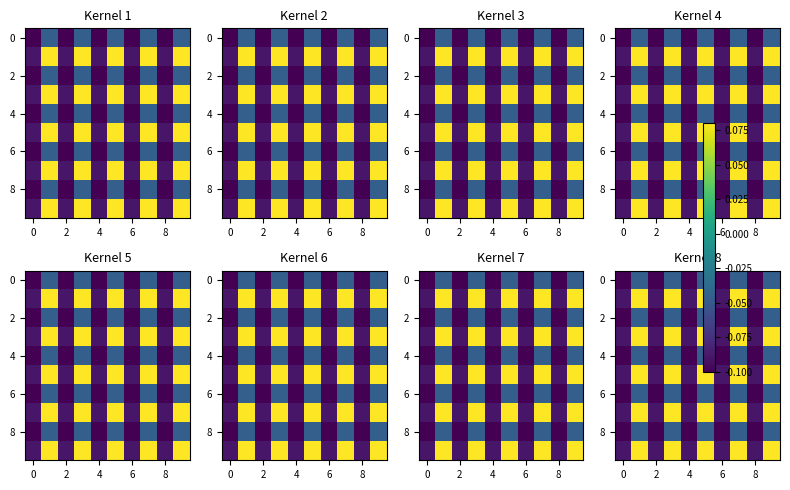

What is the minimum value shown in the chart?

-0.1